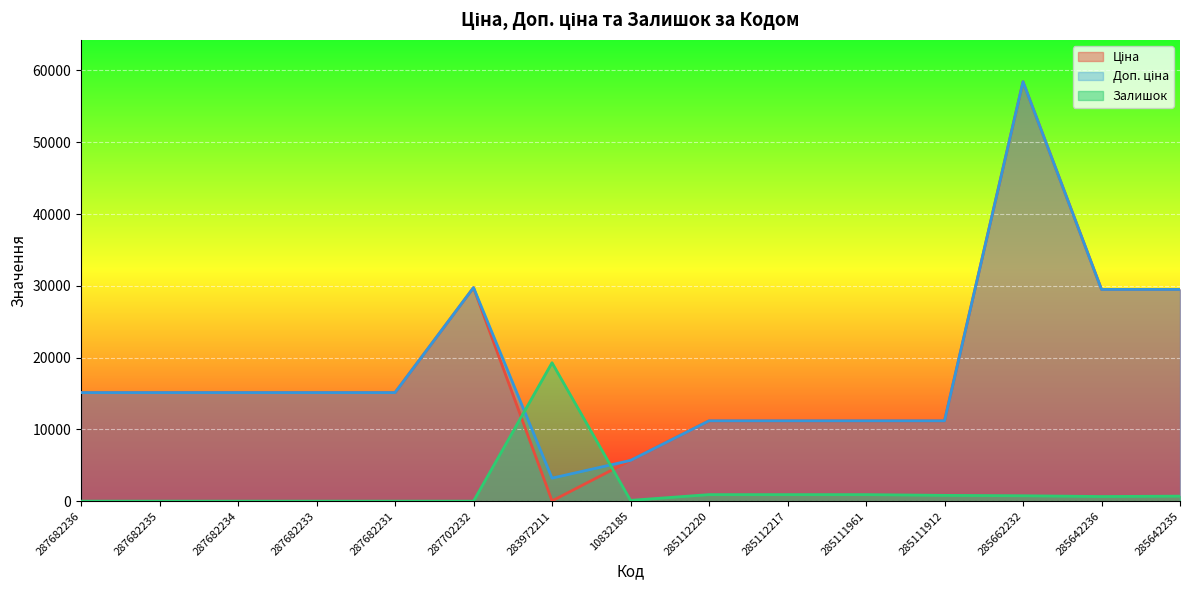

What is the value of the Доп. ціна point at the 12th from the left?

11188.2